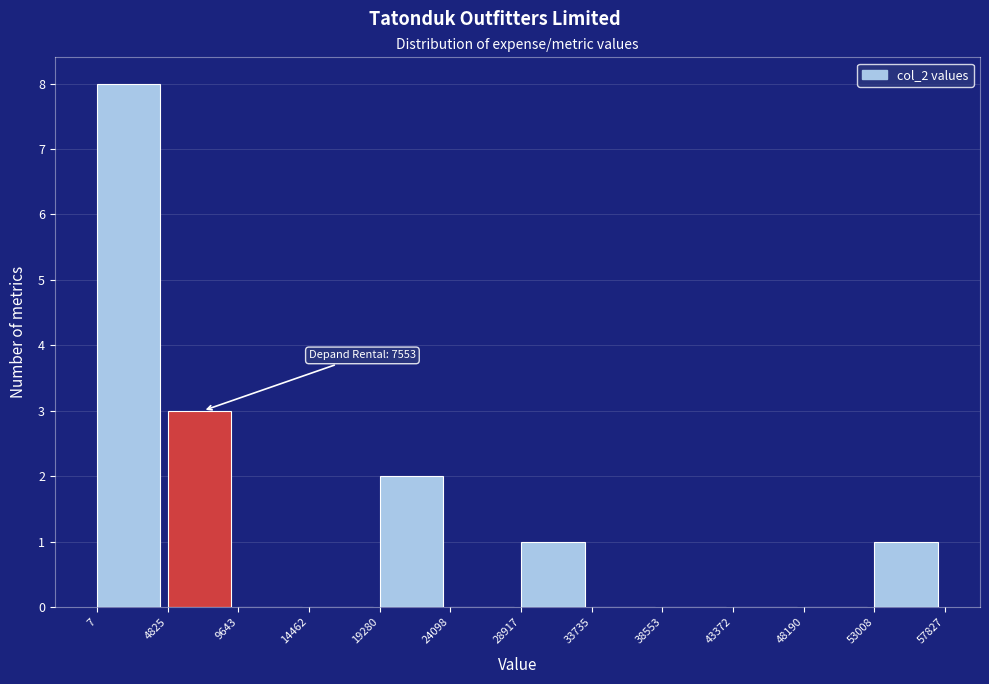

Which range on the x-axis has the tallest bar?

7 to 4825